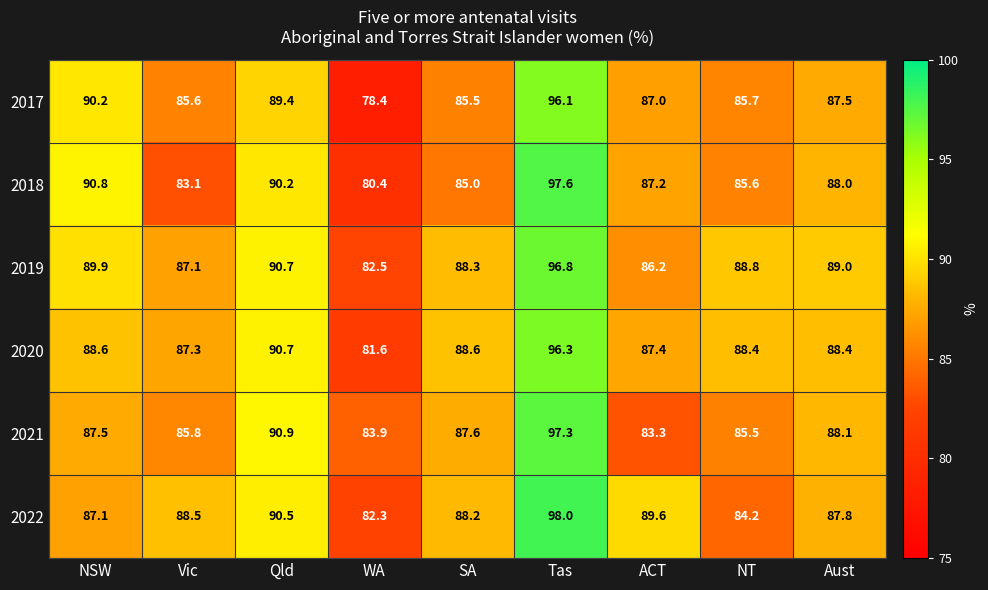

How many distinct data groups are displayed?

6